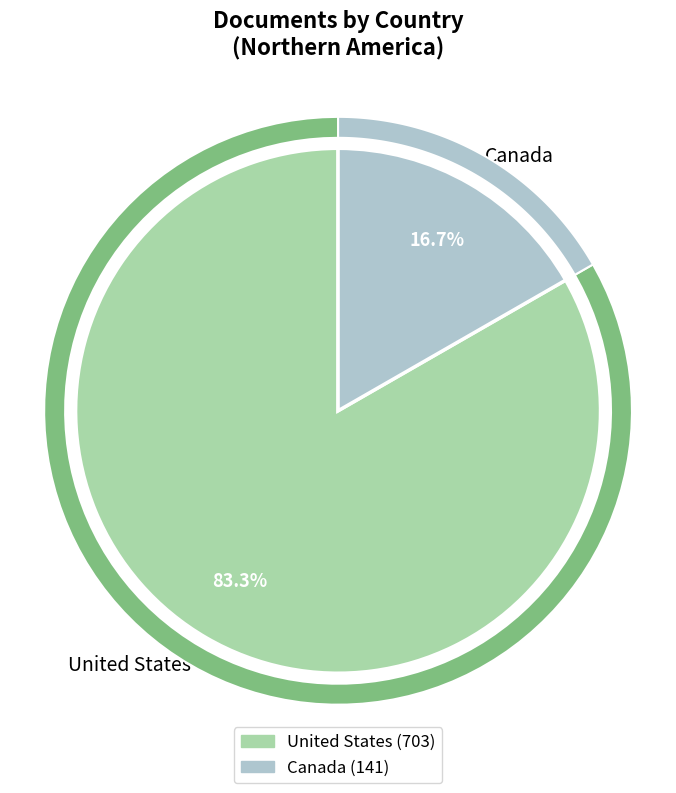

How much of the chart is everything except Canada?

83.3%